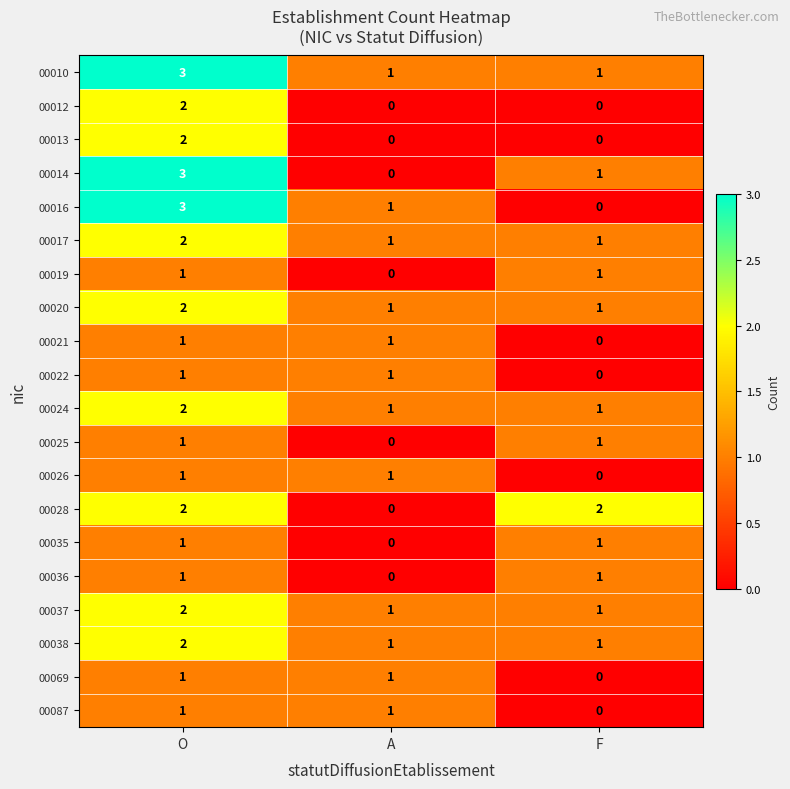

Is it true that 00028 equals 3 at F?

False